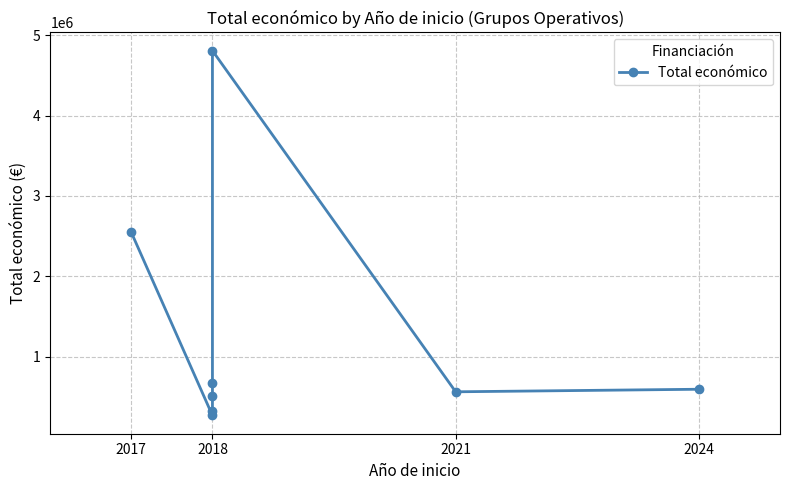

What is the label of the 7th point from the right?

2018